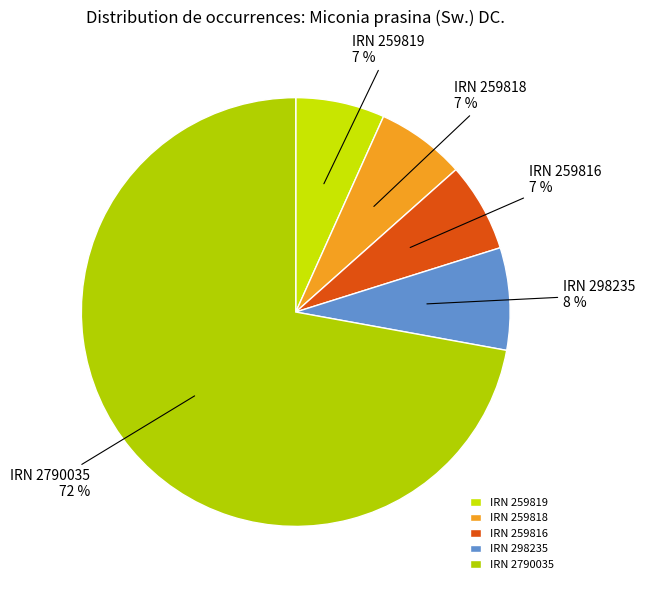

To the nearest percent, what is the difference between the IRN 298235 and IRN 259818 slice percentages?

1%